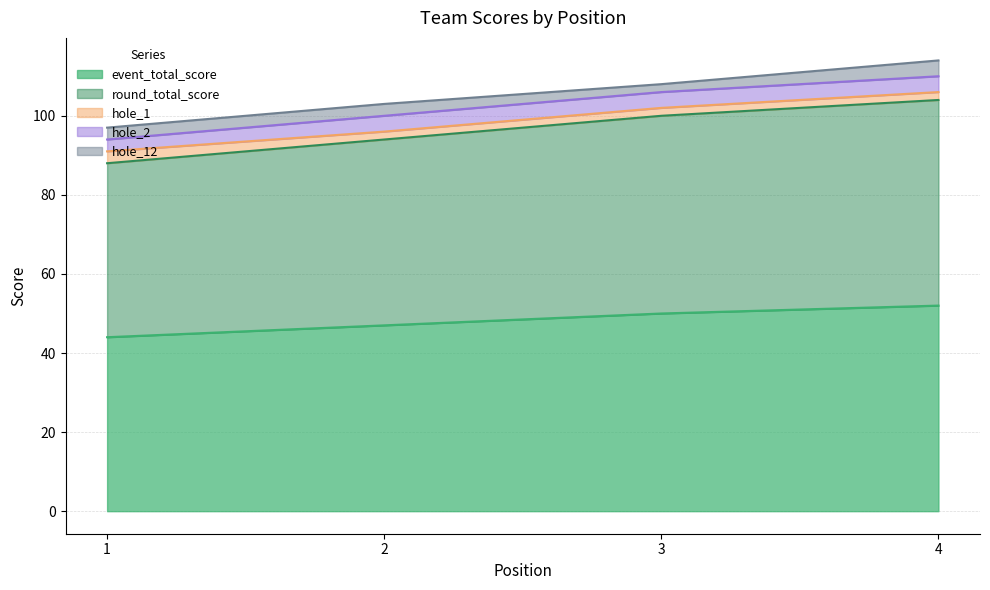

Does the chart display data point markers on the line(s)?

No